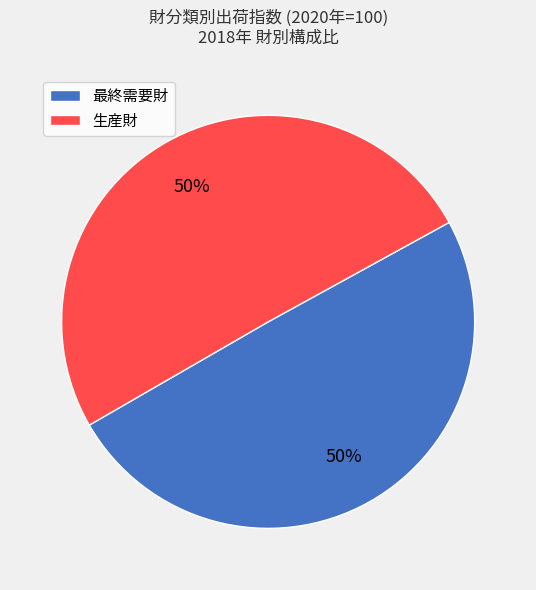

What percentage is the 生産財 slice, to the nearest percent?

50%